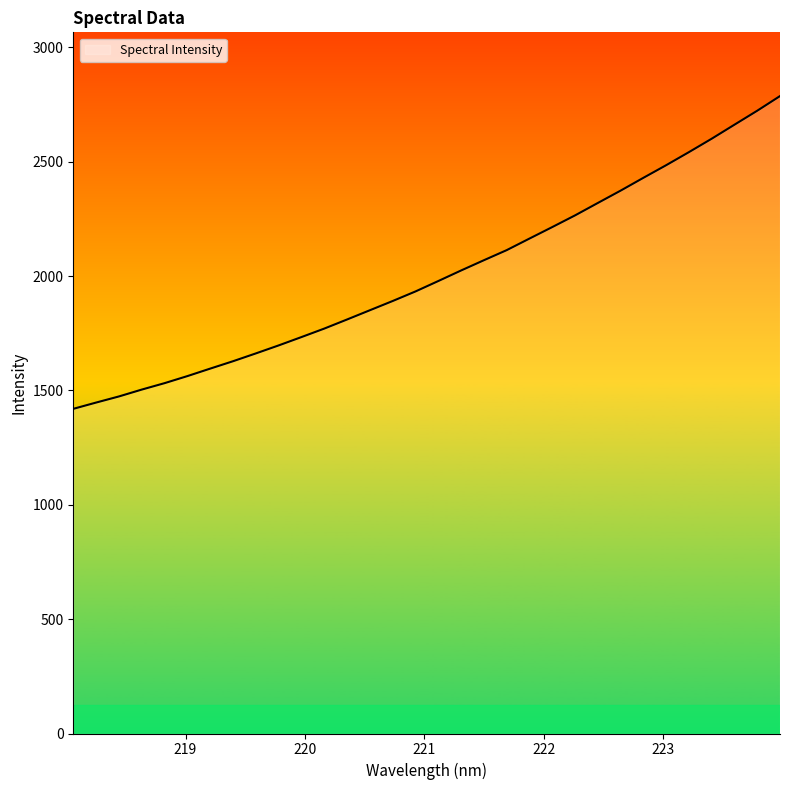

How many categories are shown in the chart?

32